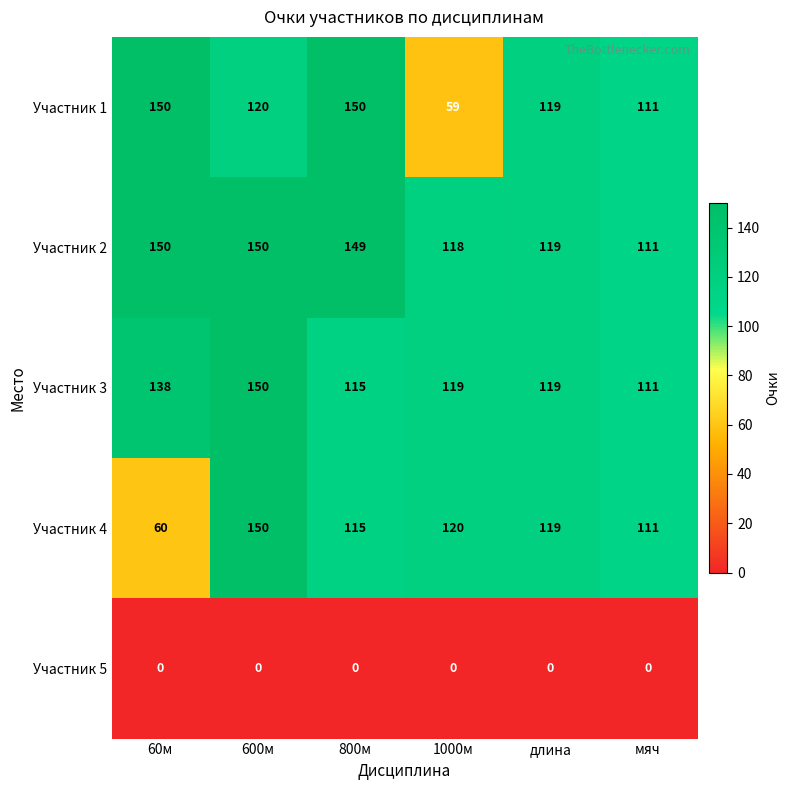

What is the sum of all Участник 4 values?

675